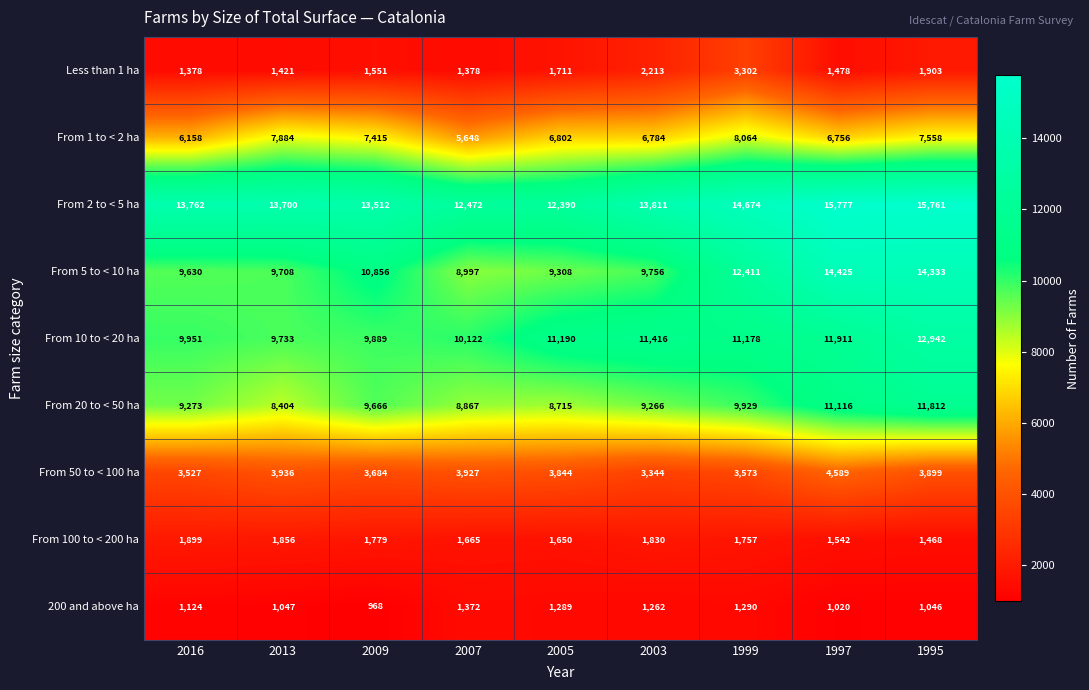

The value of From 5 to < 10 ha at 1999 is 12411. True or false?

True